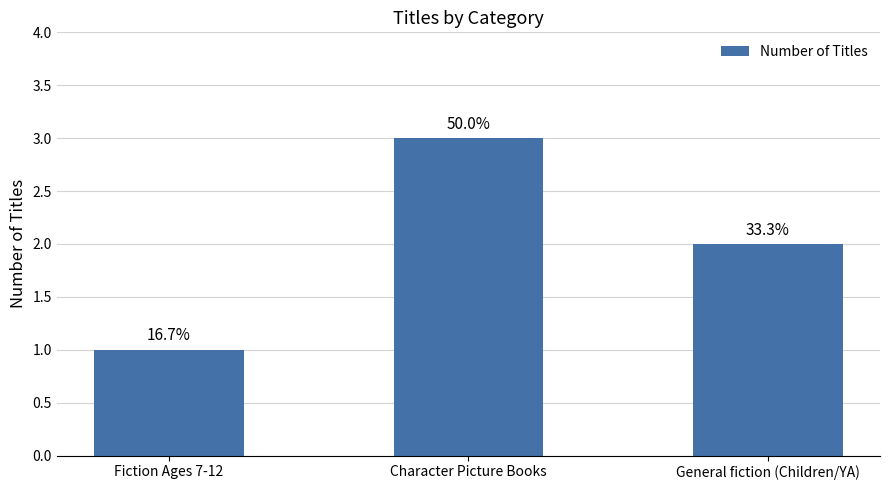

Reading right to left, transcribe all the data shown in this chart.

General fiction (Children/YA)=2	Character Picture Books=3	Fiction Ages 7-12=1